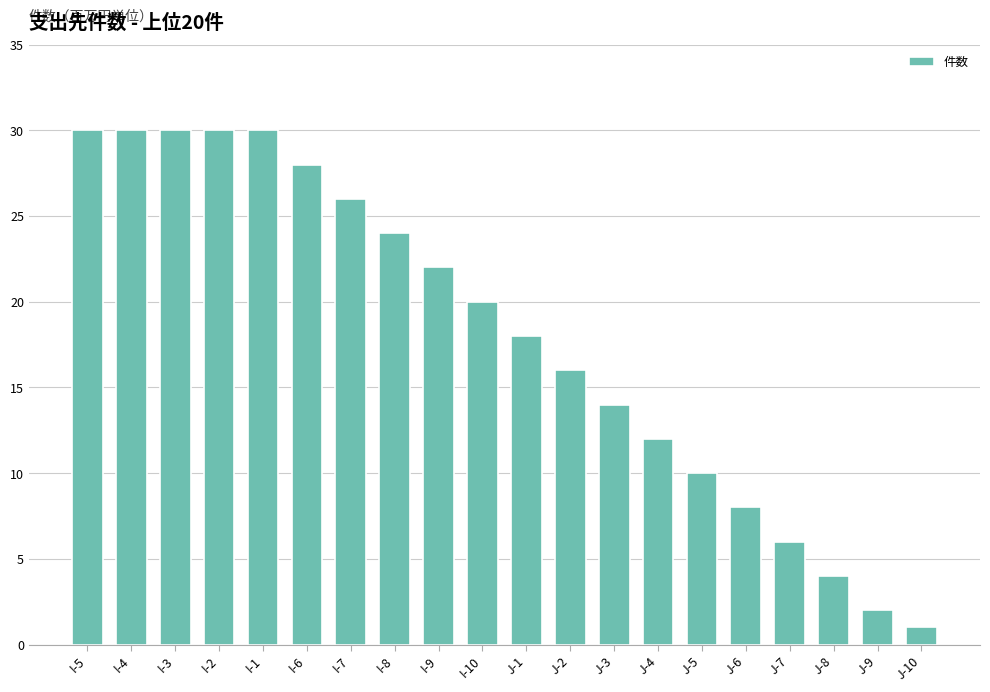

The chart shows a value of 11 at I-6. True or false?

False